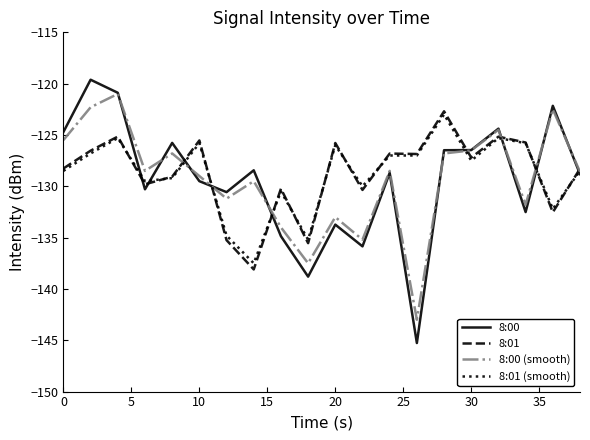

What is the minimum value shown in the chart?

-145.3